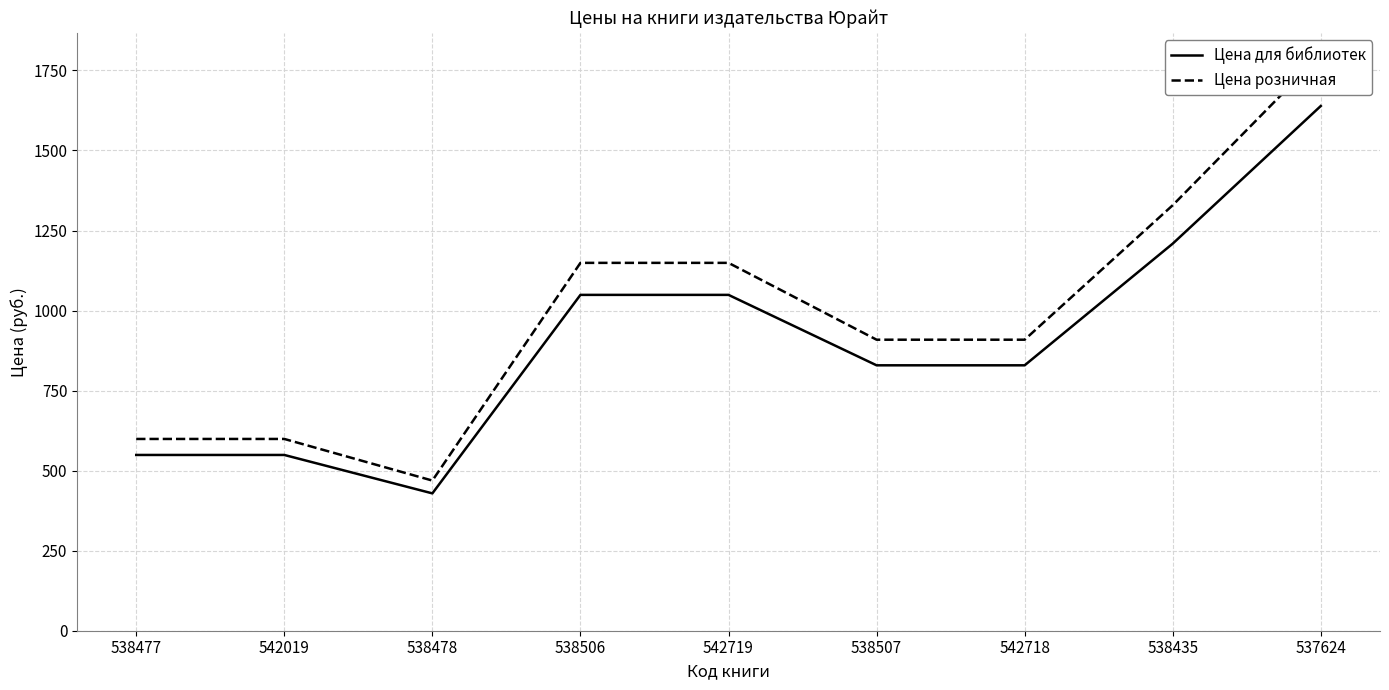

Is the value of Цена для библиотек at 538477 greater than the value of Цена розничная at 537624?

No